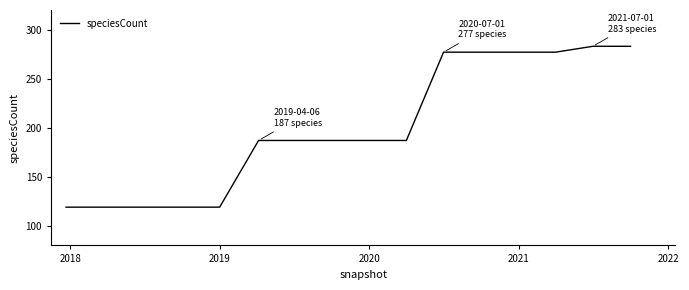

What is the smallest value displayed?

119